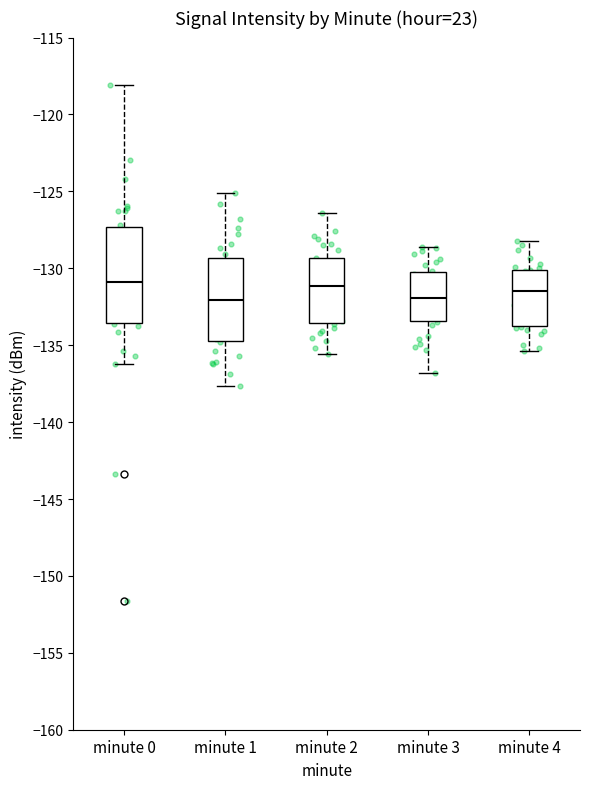

Reading left to right, transcribe this box plot: for each box, give where its median line is, the range the box spans, and where its two whiskers end, as read against the y-axis. The values are not printed on the chart, so give them approximately, as read against the axis.

minute 0: median -131.0, box -133.5 to -127.5, whiskers -136.0 to -118.0
minute 1: median -132.0, box -134.5 to -129.5, whiskers -137.5 to -125.0
minute 2: median -131.0, box -133.5 to -129.5, whiskers -135.5 to -126.5
minute 3: median -132.0, box -133.5 to -130.0, whiskers -137.0 to -128.5
minute 4: median -131.5, box -133.5 to -130.0, whiskers -135.5 to -128.0